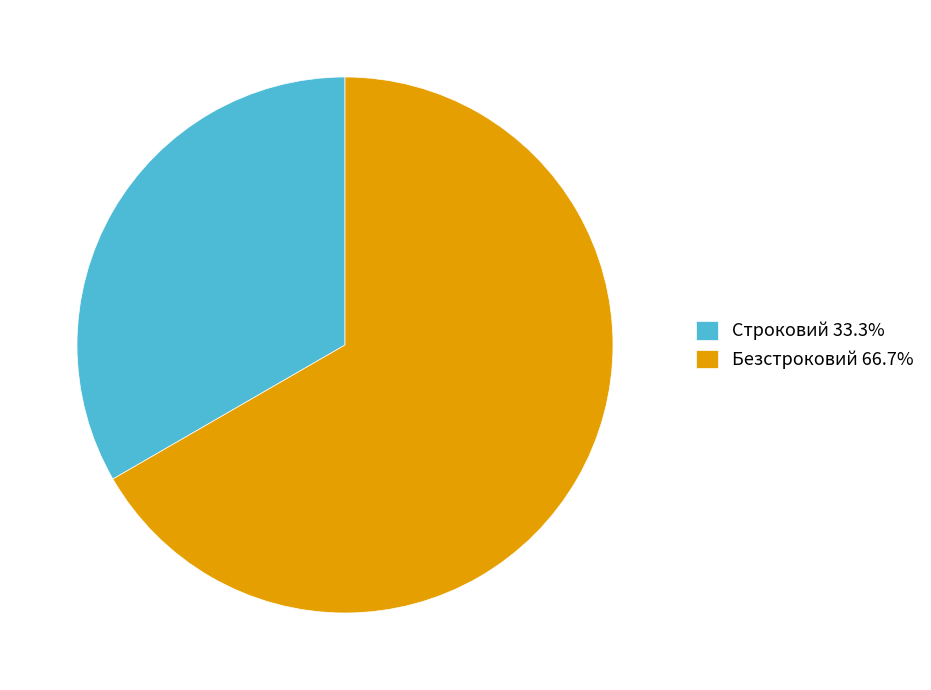

How many segments does this pie chart have?

2